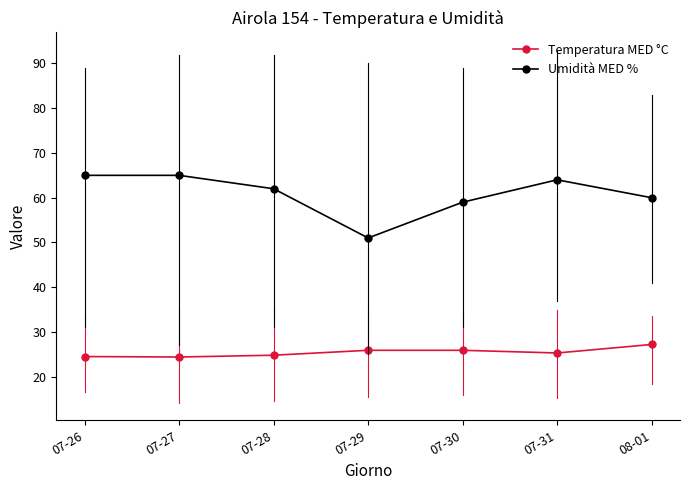

What is the value of the Umidità MED % point at the 5th from the left?

59.0